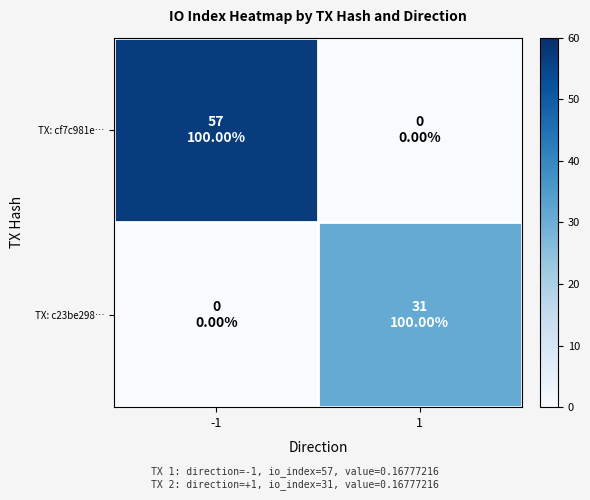

What is the spread (max minus min) of values at -1?

57